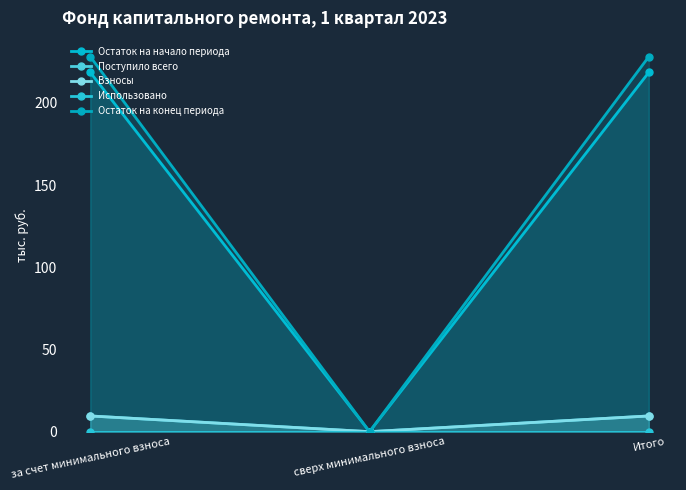

Between сверх минимального взноса and за счет минимального взноса, which is larger?

за счет минимального взноса